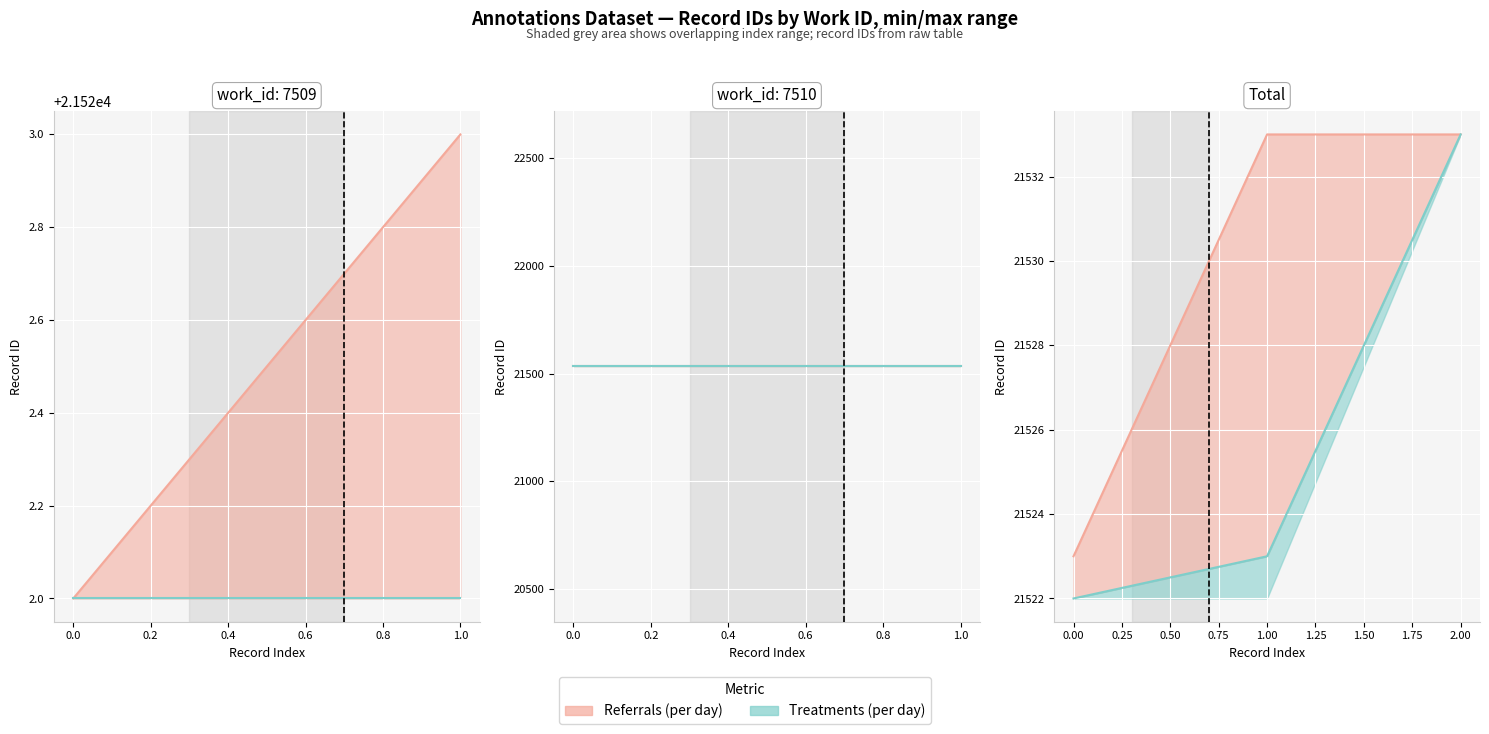

Where is the data nearest to the value 21527?

1.00